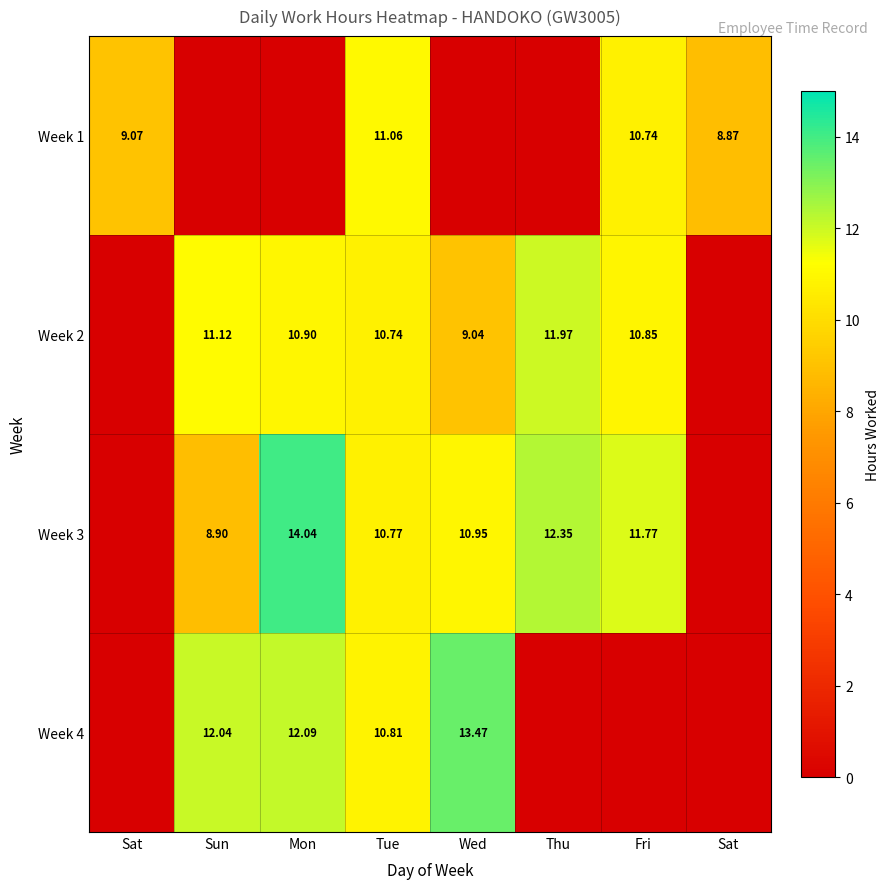

What is the spread (max minus min) of values at Mon?

14.0